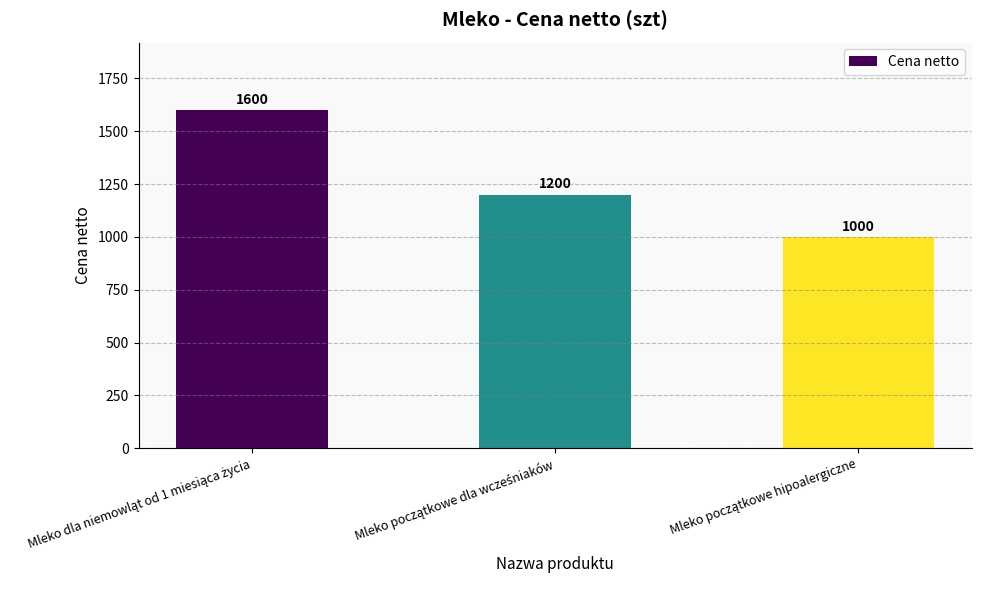

What is the average value?

1267